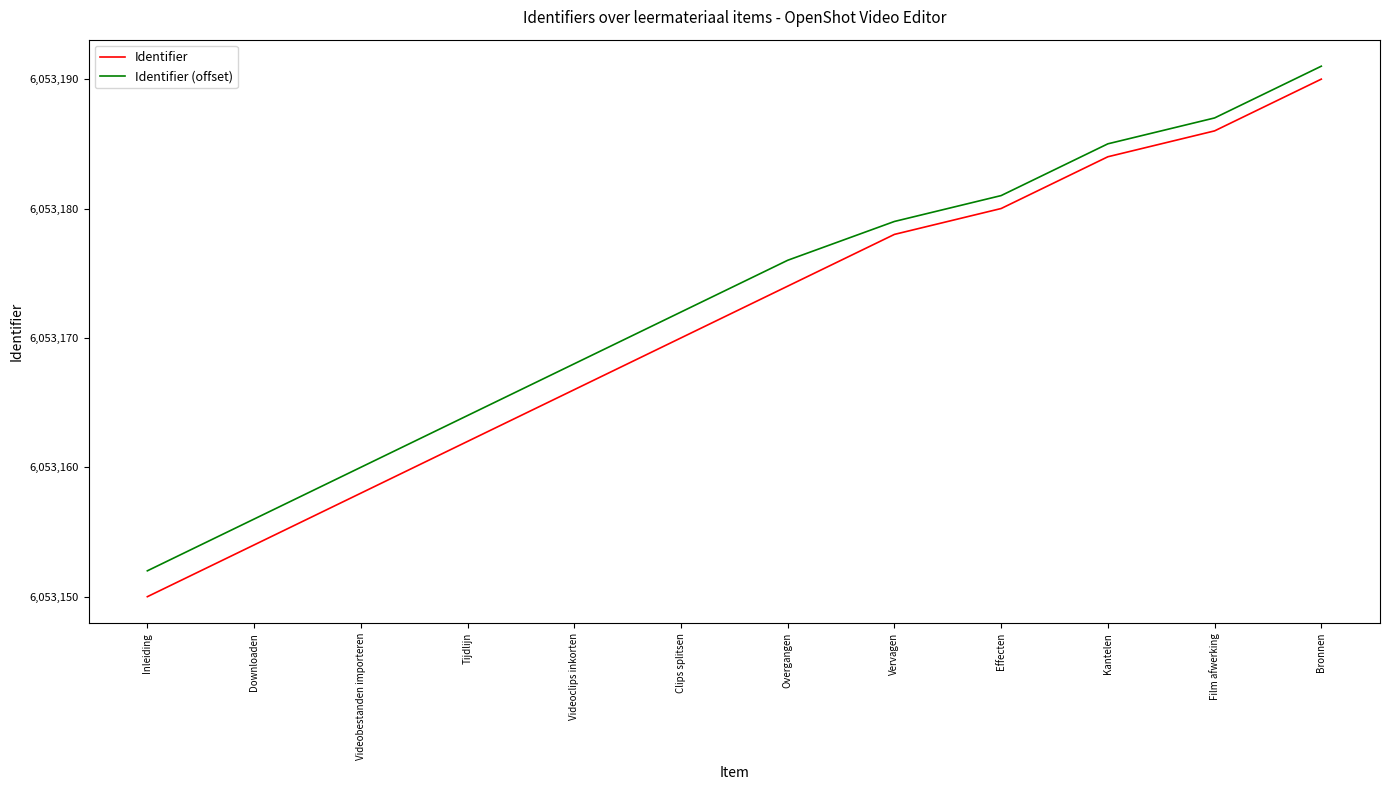

True or false: Identifier (offset) has more than 0 interior local peaks.

False